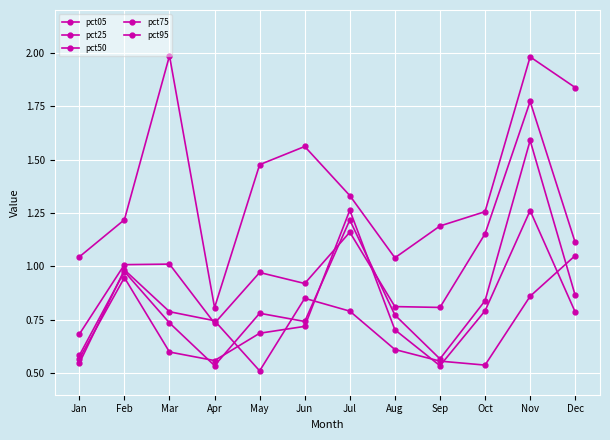

At which label is pct50 closest to 1?

Feb